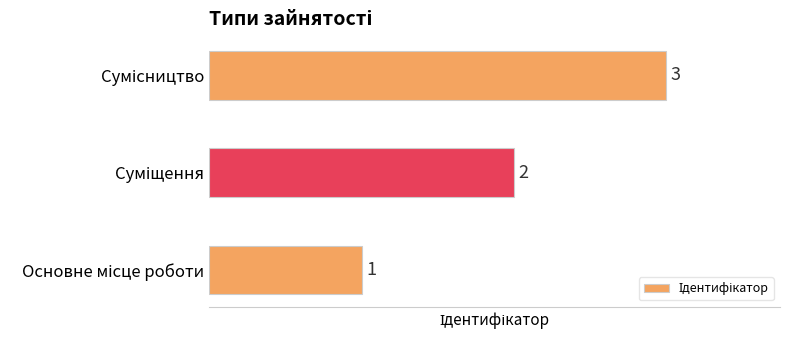

Does the chart contain any negative values?

No